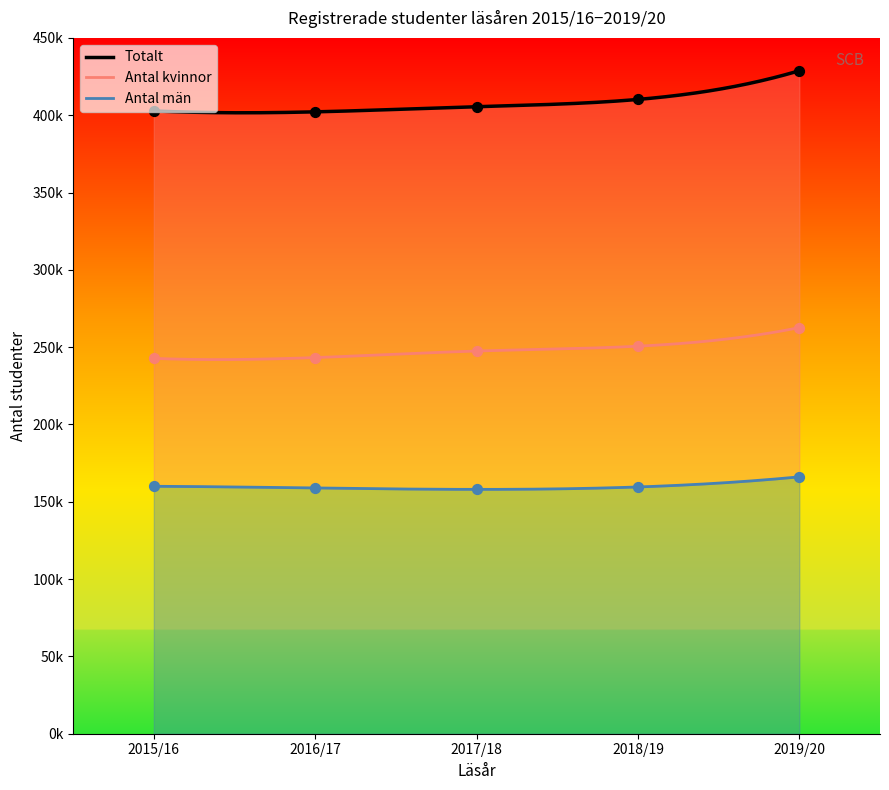

At how many categories does at least one series exceed 164086?

5